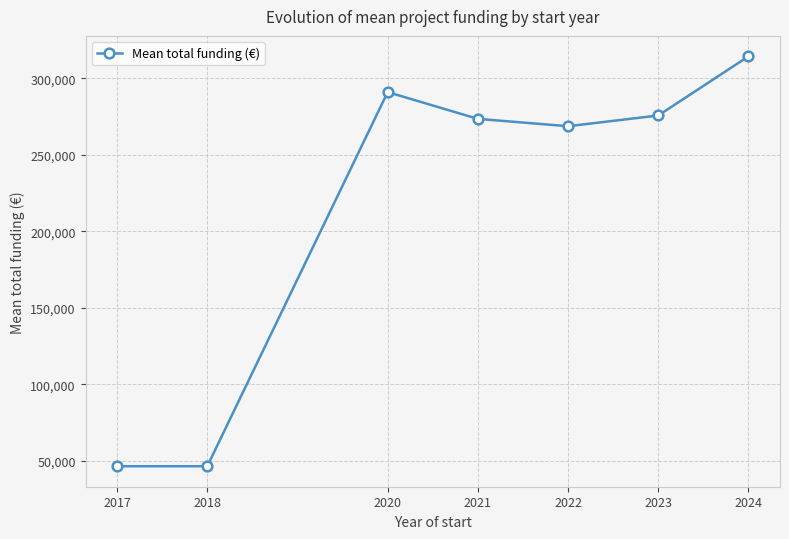

How many values are below 273550?

3